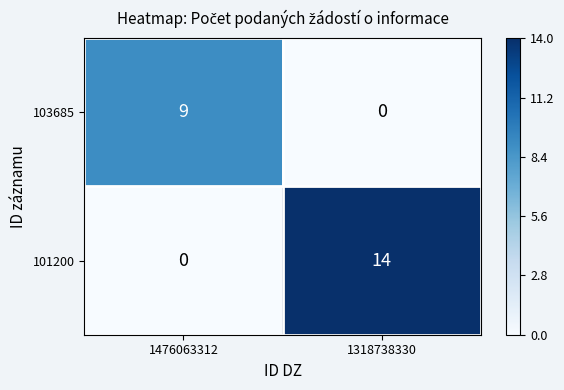

Which category has the highest value across all series?

1318738330